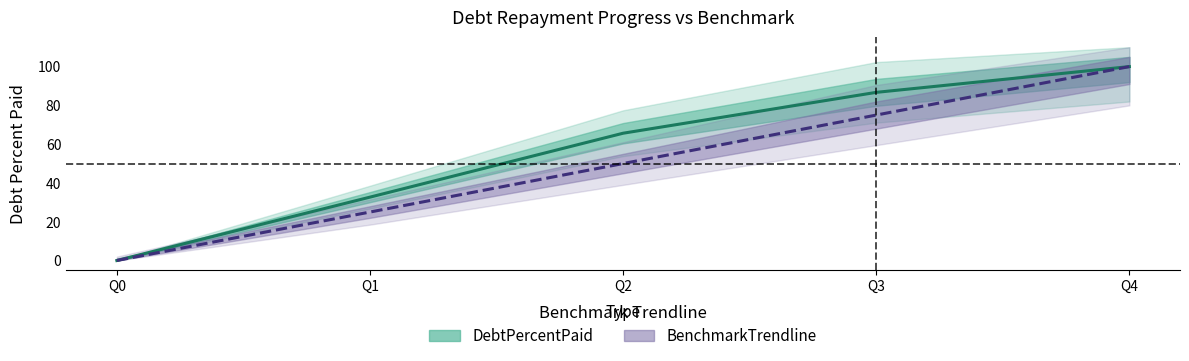

Rank the series at Q1 from highest to lowest value.

DebtPercentPaid, BenchmarkTrendline